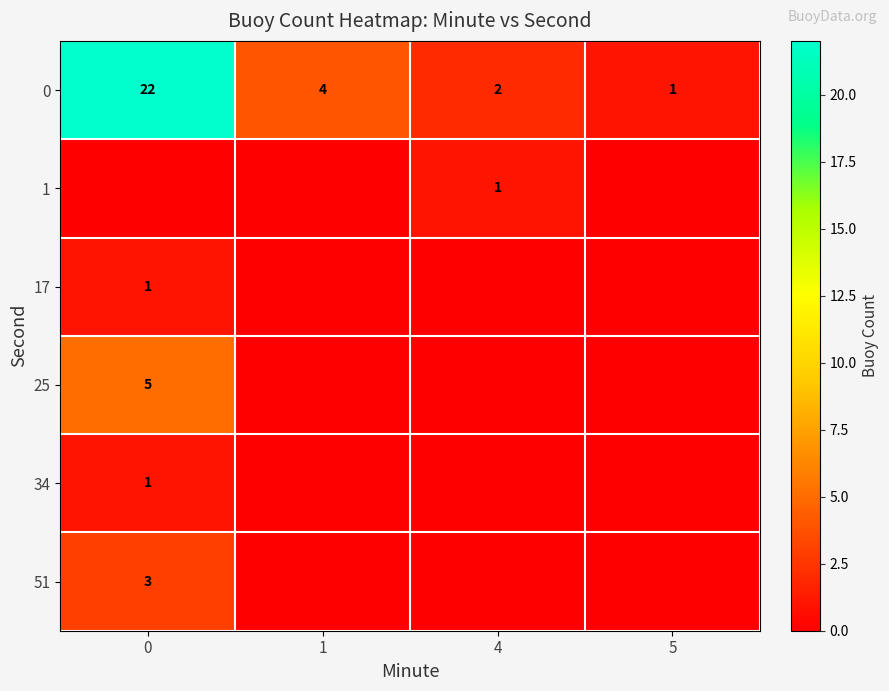

Which category has the lowest value in the 0 series?

5